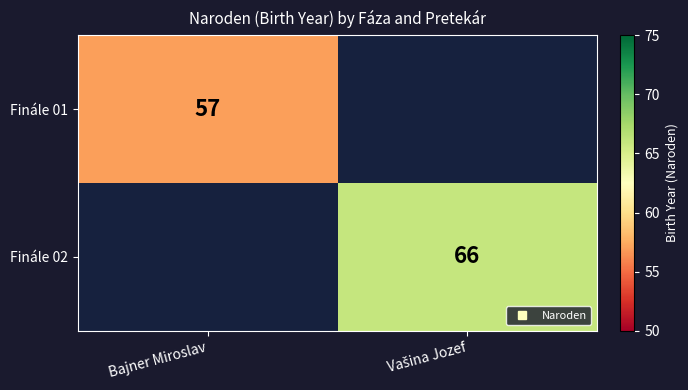

Which series has the widest spread of values?

Finále 02